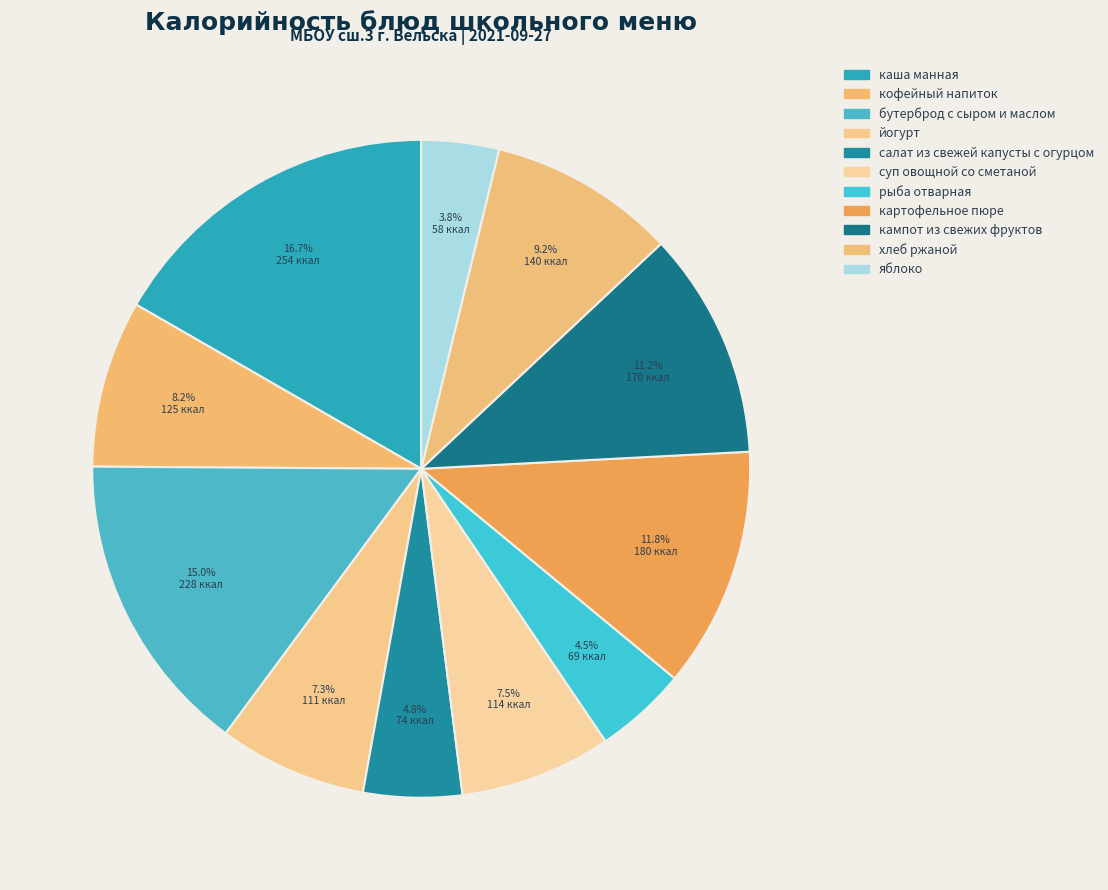

Combined, what portion of the pie is яблоко and каша манная?

20.5%